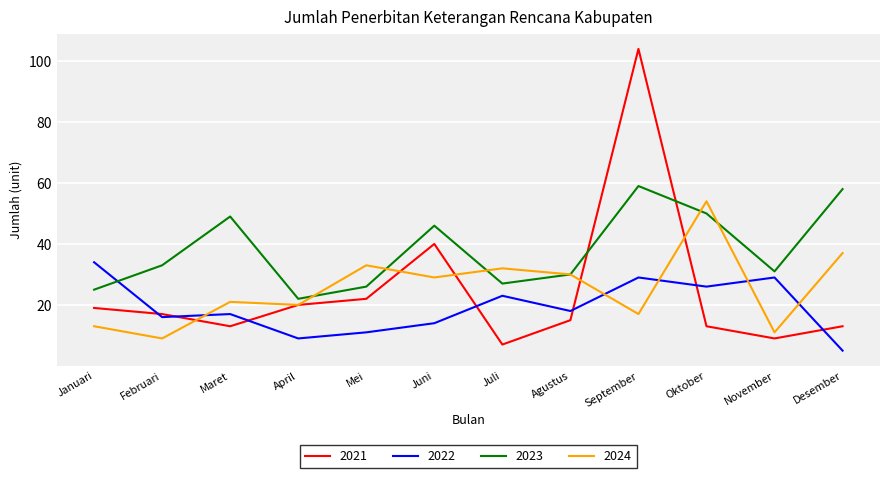

At which category does the chart reach its minimum across all series?

Desember